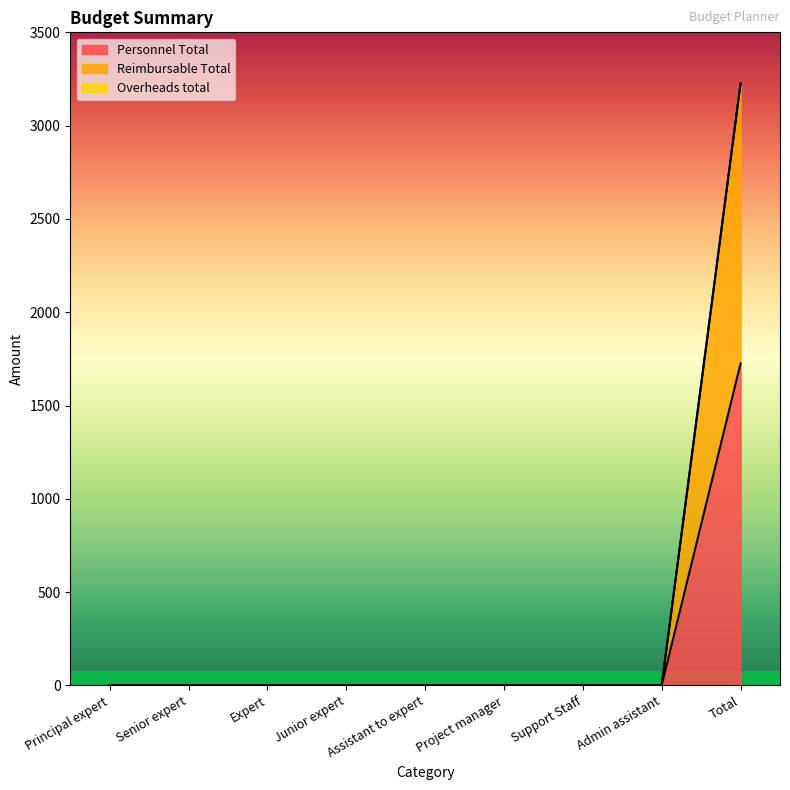

The Personnel Total series shows 918 at Project manager. True or false?

False